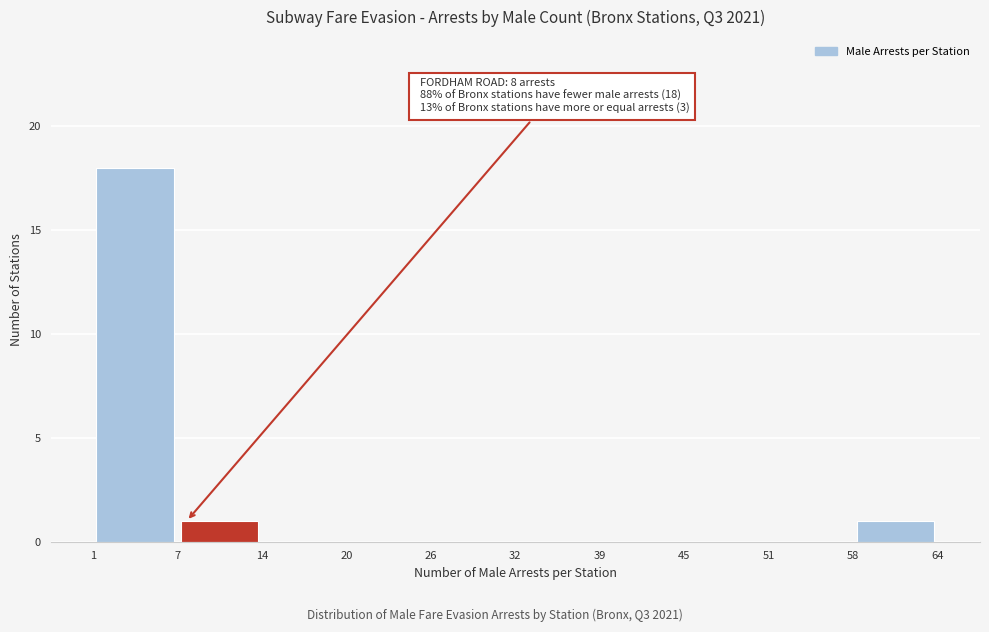

Over which range of the x-axis is the bar tallest?

1 to 7